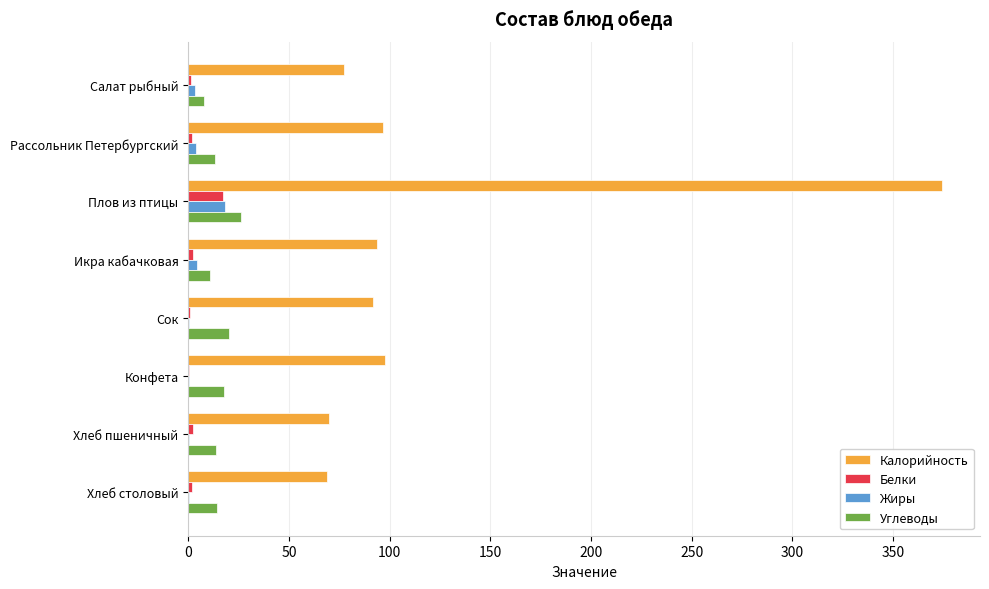

What is the sum of all Калорийность values?

971.1